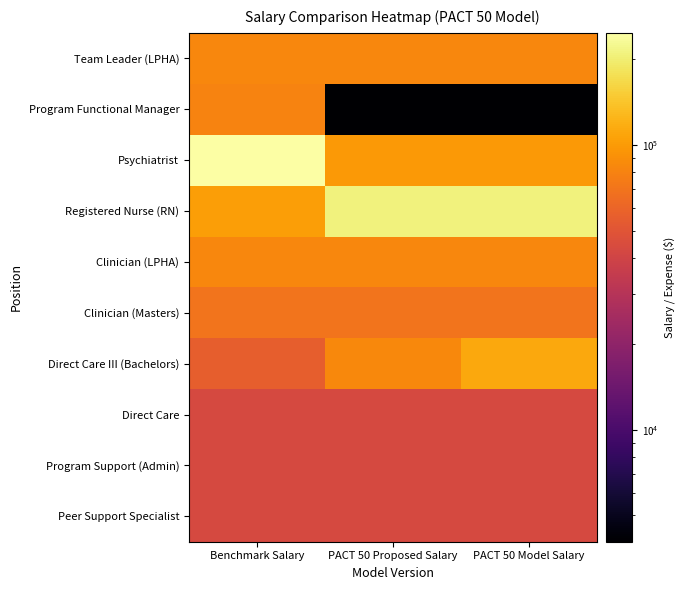

Which series has the largest range (max minus min)?

Psychiatrist